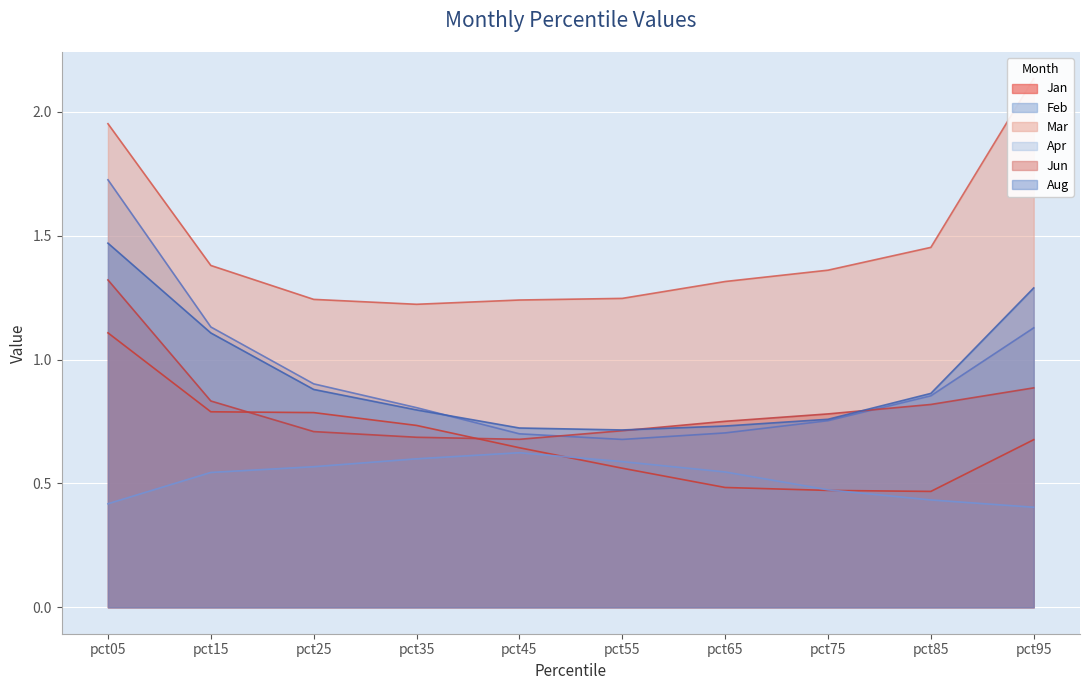

The value of Aug at pct65 is 1.2. True or false?

False